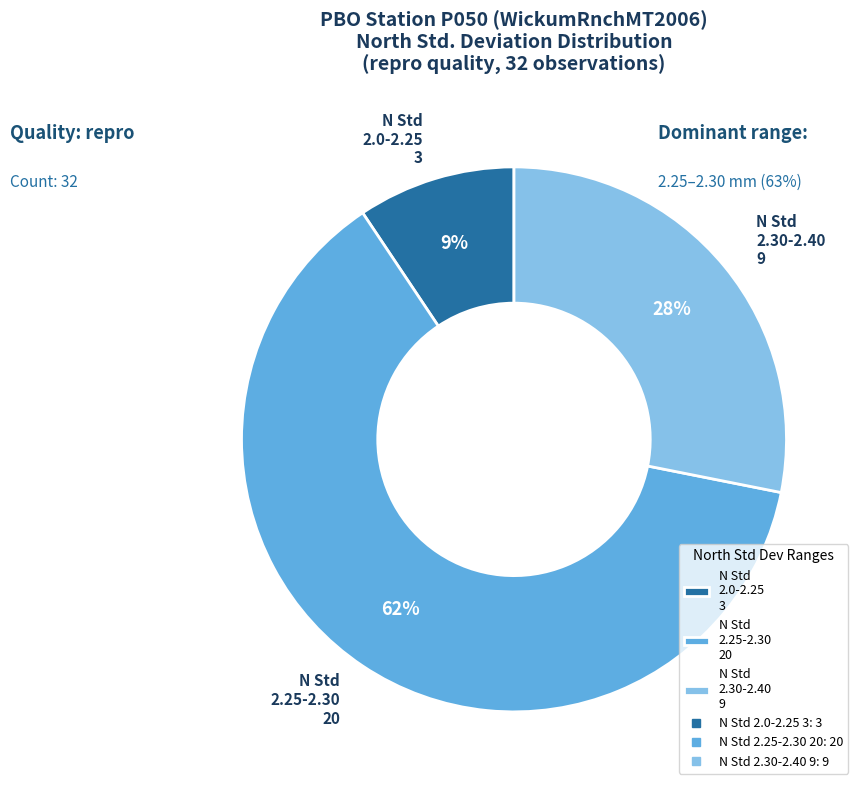

Does N Std 2.25-2.30 20 represent more than half of the total?

Yes